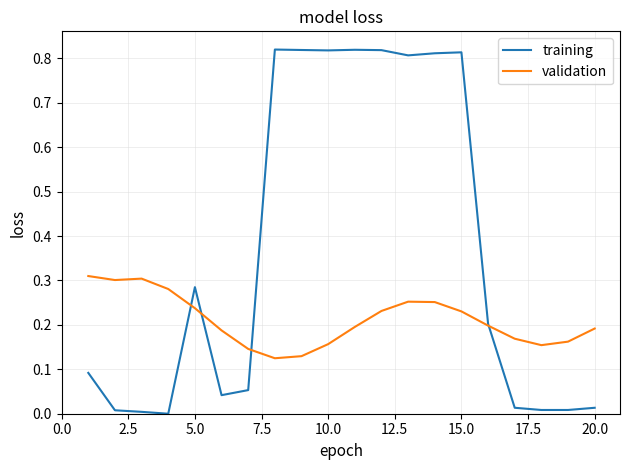

Which series has the largest range (max minus min)?

training